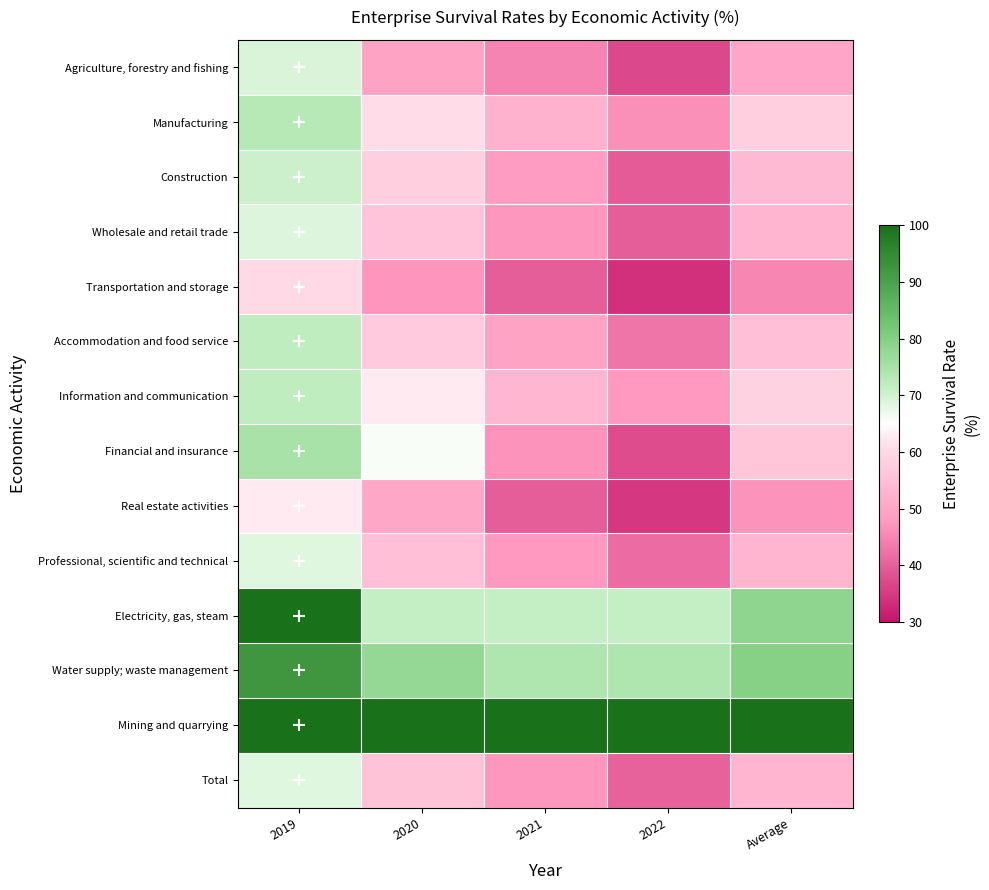

Reading right to left, transcribe all the data shown in this chart.

Agriculture, forestry and fishing: Average=50.1	2022=37.1	2021=44.8	2020=49.5	2019=69.1
Manufacturing: Average=58.2	2022=46.3	2021=52.5	2020=60.8	2019=73.1
Construction: Average=54.1	2022=39.5	2021=48.1	2020=58.0	2019=70.6
Wholesale and retail trade: Average=53.0	2022=39.8	2021=47.4	2020=56.1	2019=68.7
Transportation and storage: Average=45.2	2022=33.6	2021=39.6	2020=47.2	2019=60.3
Accommodation and food service: Average=55.4	2022=42.7	2021=49.5	2020=57.3	2019=72.1
Information and communication: Average=58.9	2022=47.5	2021=53.4	2020=62.8	2019=71.9
Financial and insurance: Average=56.3	2022=37.5	2021=46.9	2020=65.6	2019=75.0
Real estate activities: Average=46.9	2022=34.8	2021=39.6	2020=50.4	2019=62.6
Professional, scientific and technical: Average=53.2	2022=41.5	2021=47.7	2020=55.3	2019=68.3
Electricity, gas, steam: Average=78.6	2022=71.4	2021=71.4	2020=71.4	2019=100.0
Water supply; waste management: Average=79.6	2022=74.1	2021=74.1	2020=77.8	2019=92.6
Mining and quarrying: Average=100.0	2022=100.0	2021=100.0	2020=100.0	2019=100.0
Total: Average=53.0	2022=40.3	2021=47.3	2020=55.8	2019=68.5